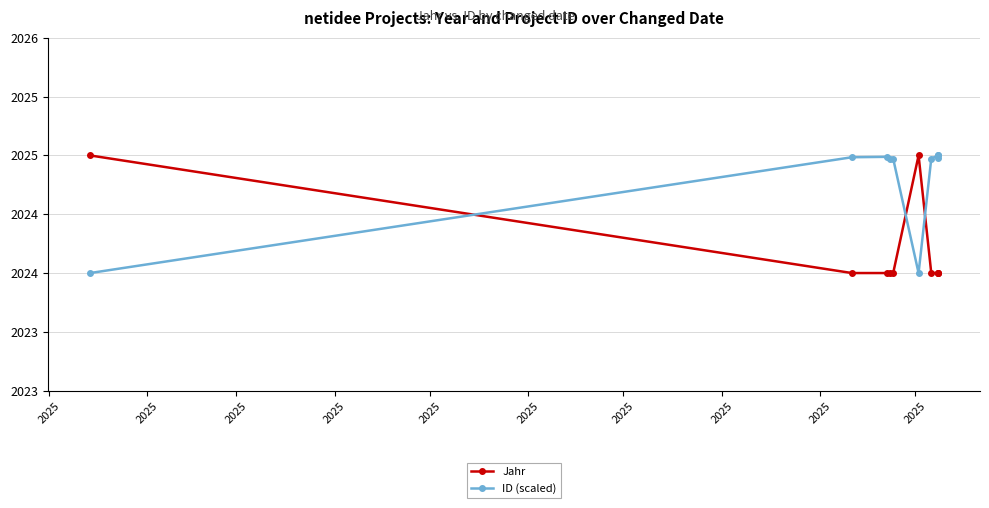

Which series has the largest total across all categories?

ID (scaled)